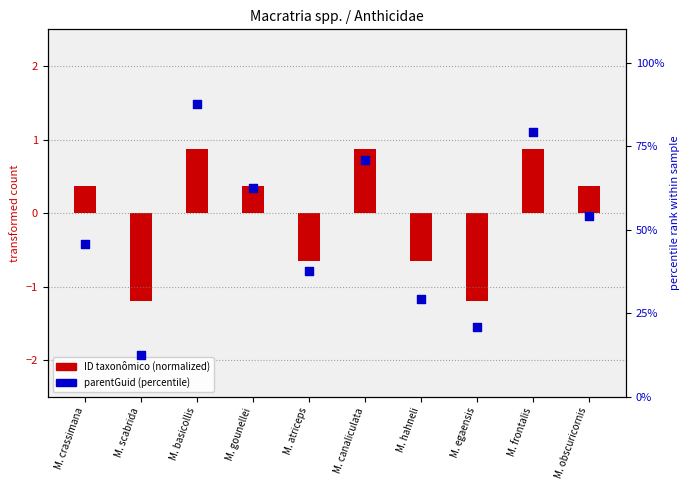

What is the ratio of the value at M. obscuricornis to the value at M. atriceps?

1.4